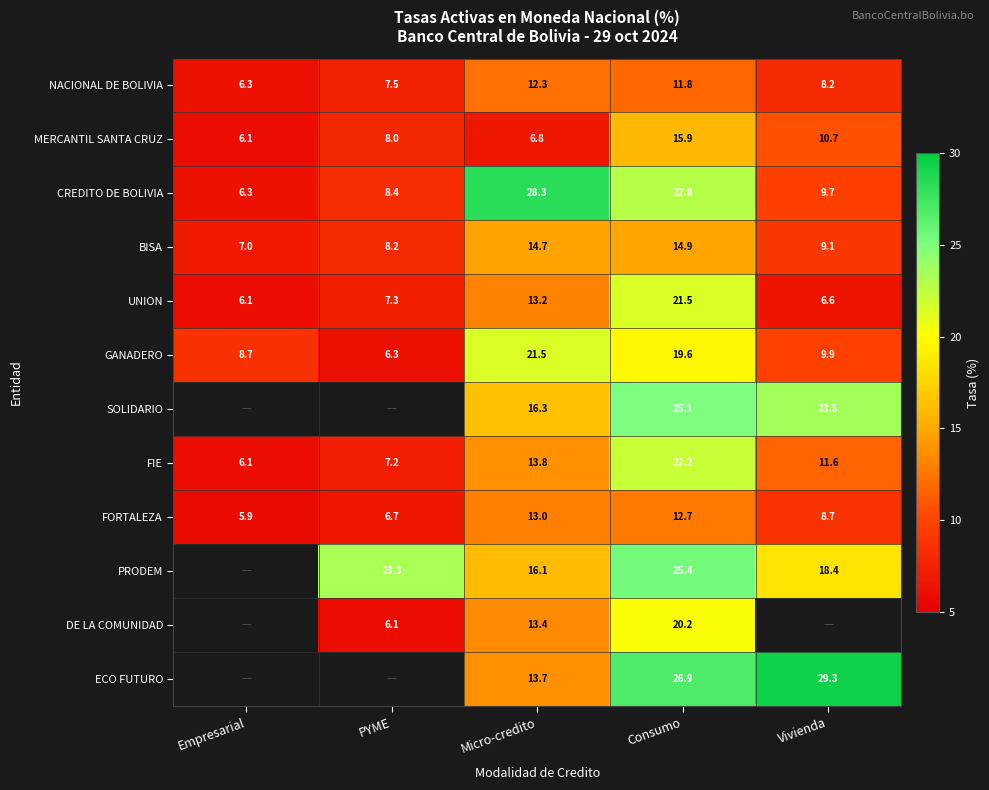

Is it true that SOLIDARIO equals 23.5 at Vivienda?

True